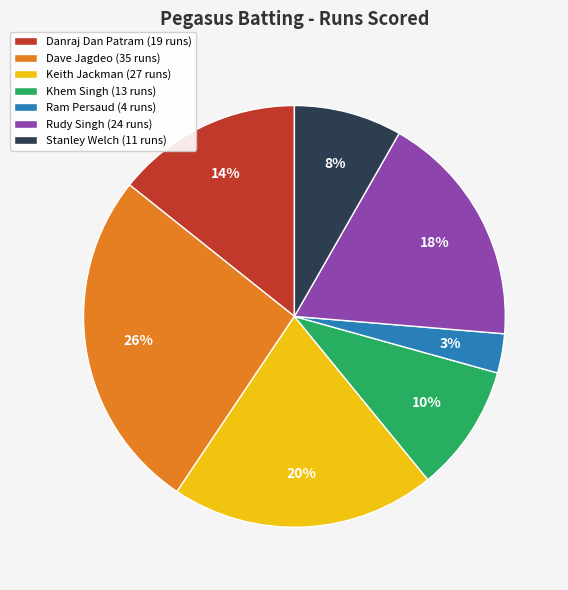

To the nearest percent, what is the average slice percentage?

14%